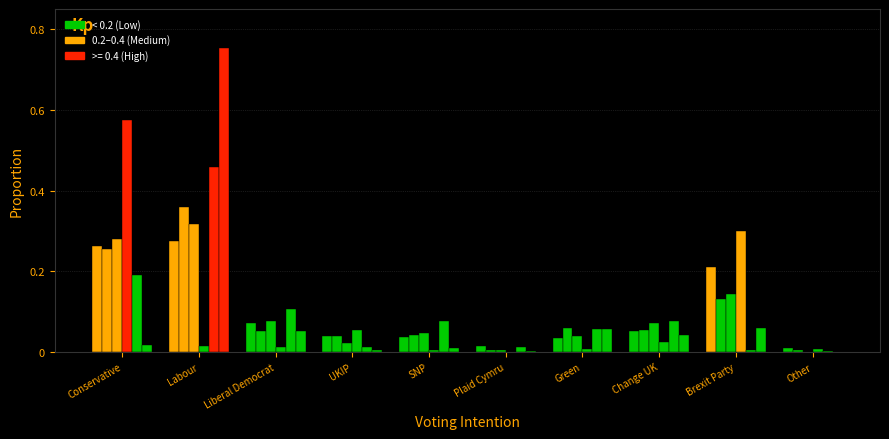

Reading left to right, what are all the values shown in this chart?

Male: 0.3	0.3	0.1	0.0	0.0	0.0	0.0	0.1	0.2	0.0
Working full time: 0.3	0.4	0.1	0.0	0.0	0.0	0.1	0.1	0.1	0.0
ABC1: 0.3	0.3	0.1	0.0	0.0	0.0	0.0	0.1	0.1	0.0
Conservatives past vote: 0.6	0.0	0.0	0.1	0.0	0.0	0.0	0.0	0.3	0.0
Remain: 0.2	0.5	0.1	0.0	0.1	0.0	0.1	0.1	0.0	0.0
Labour past vote: 0.0	0.8	0.1	0.0	0.0	0.0	0.1	0.0	0.1	0.0